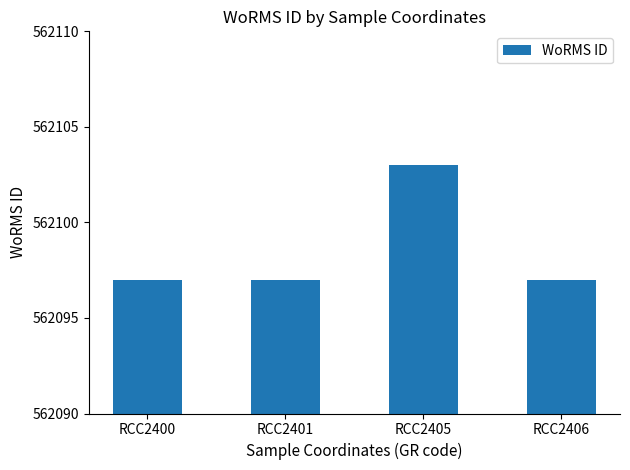

What is the sum of the values at RCC2406 and RCC2405?

1124200